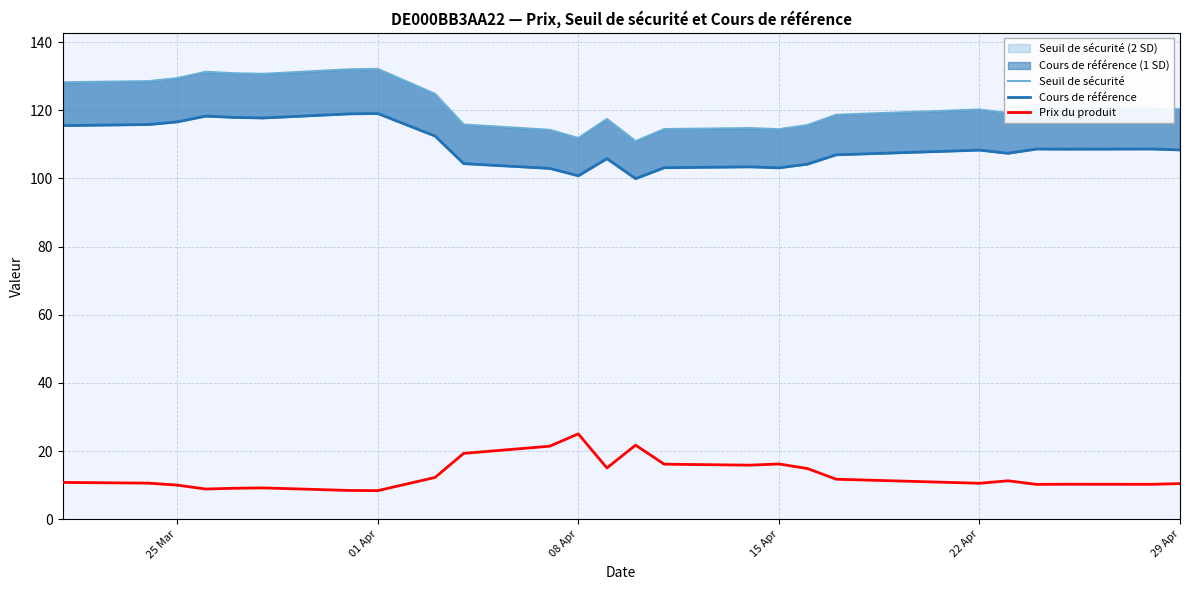

How many interior local valleys does the Cours de référence series have?

6